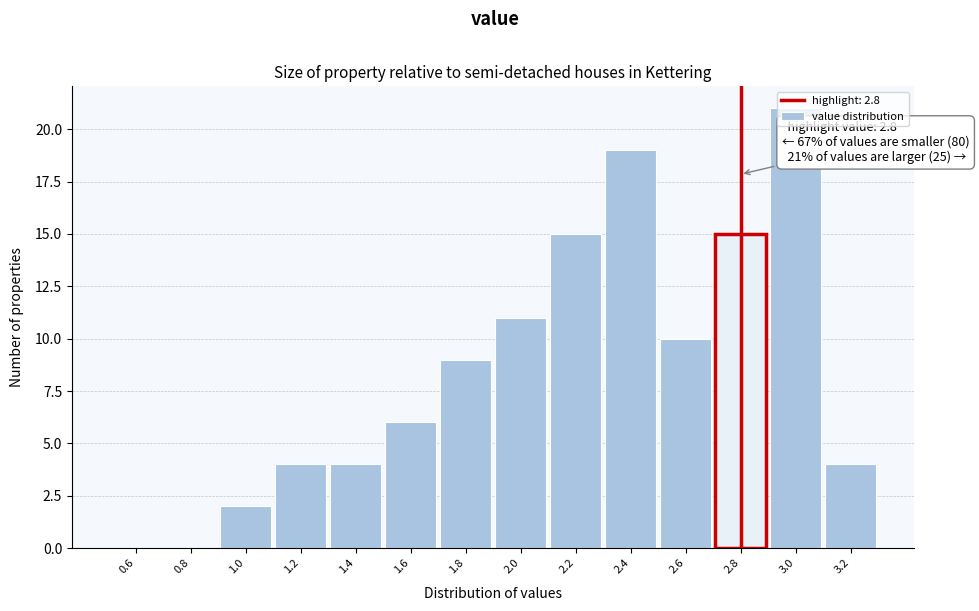

Which range on the x-axis has the tallest bar?

2.9 to 3.1